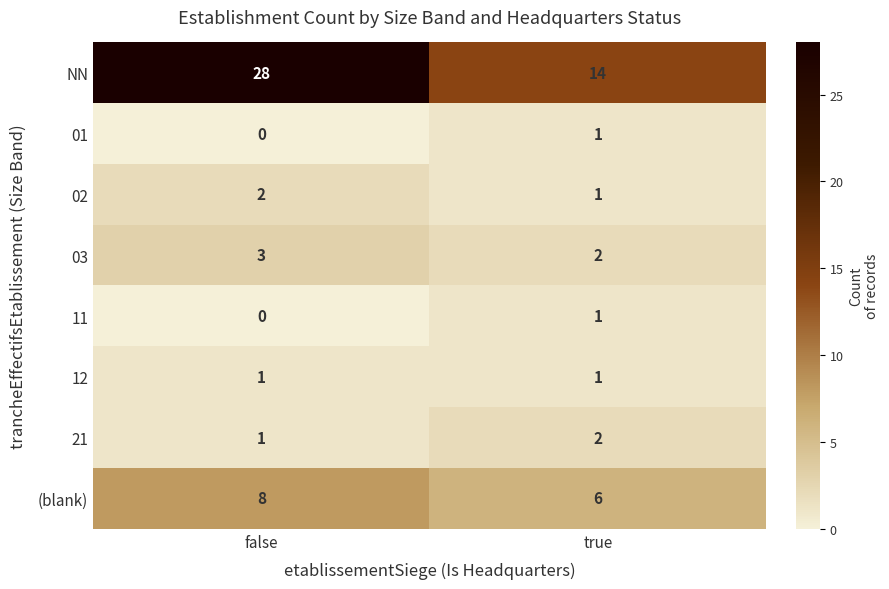

Which series has the widest spread of values?

NN